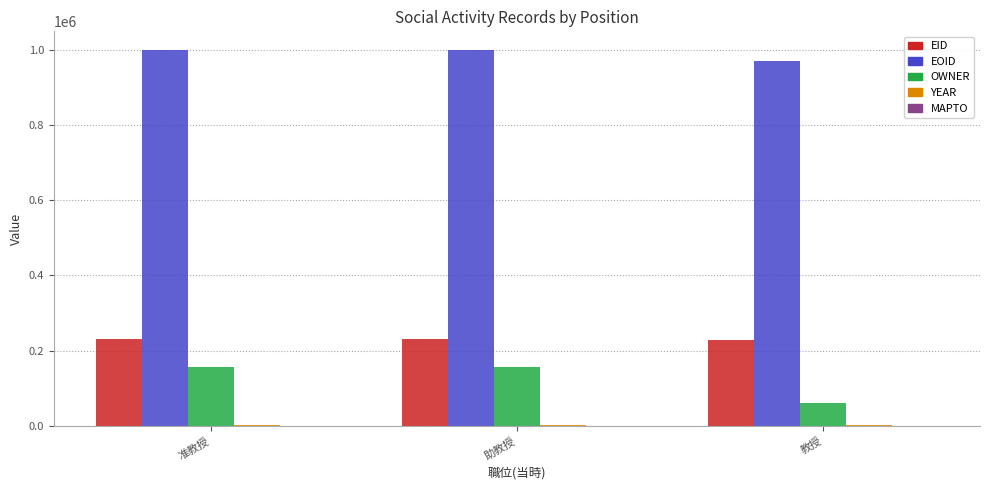

Which series changed the most between 助教授 and 教授?

OWNER